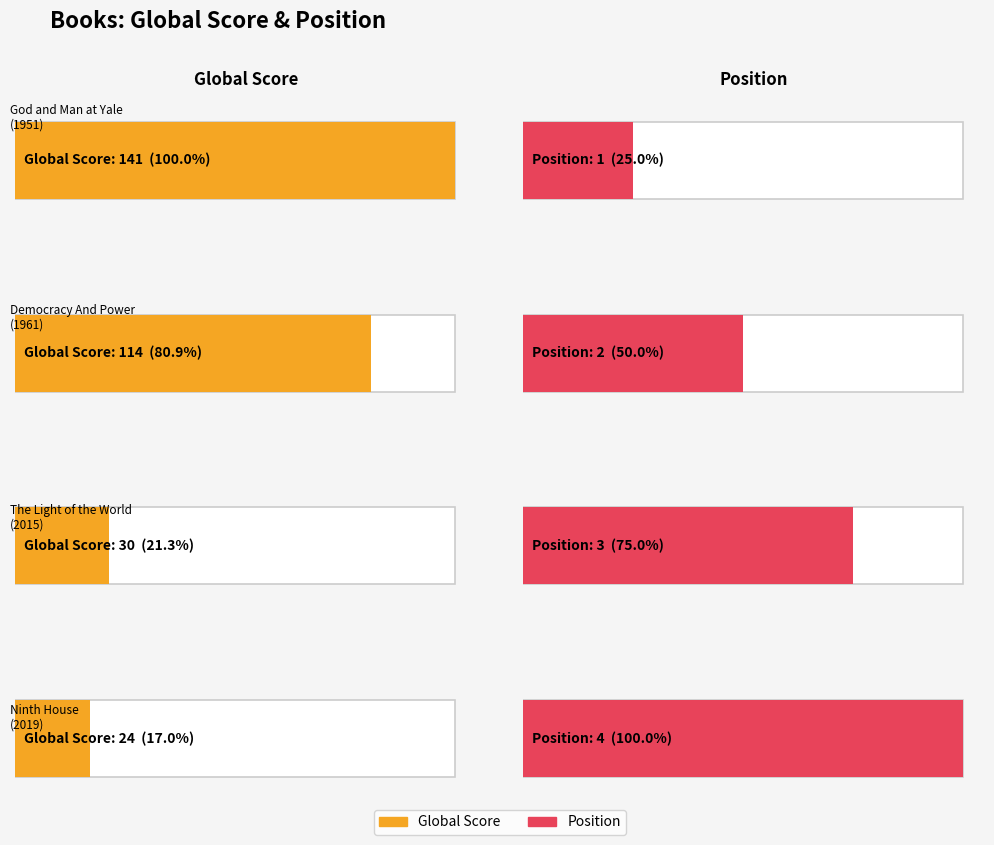

What are all the series names shown in the legend?

Global Score, Position